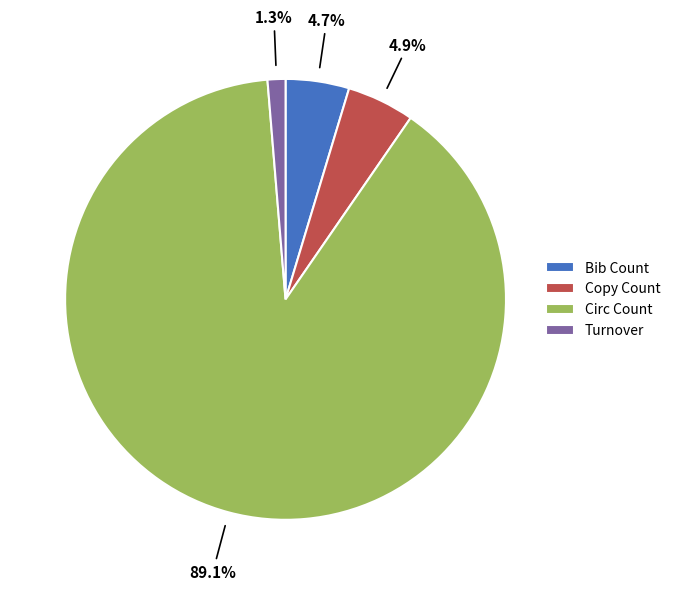

True or false: Bib Count accounts for 15% of the total.

False